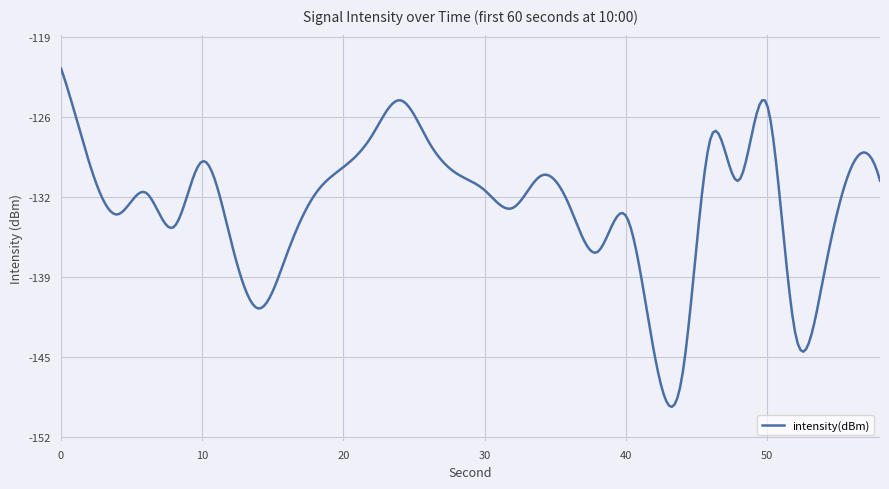

Does the chart have visible grid lines?

Yes